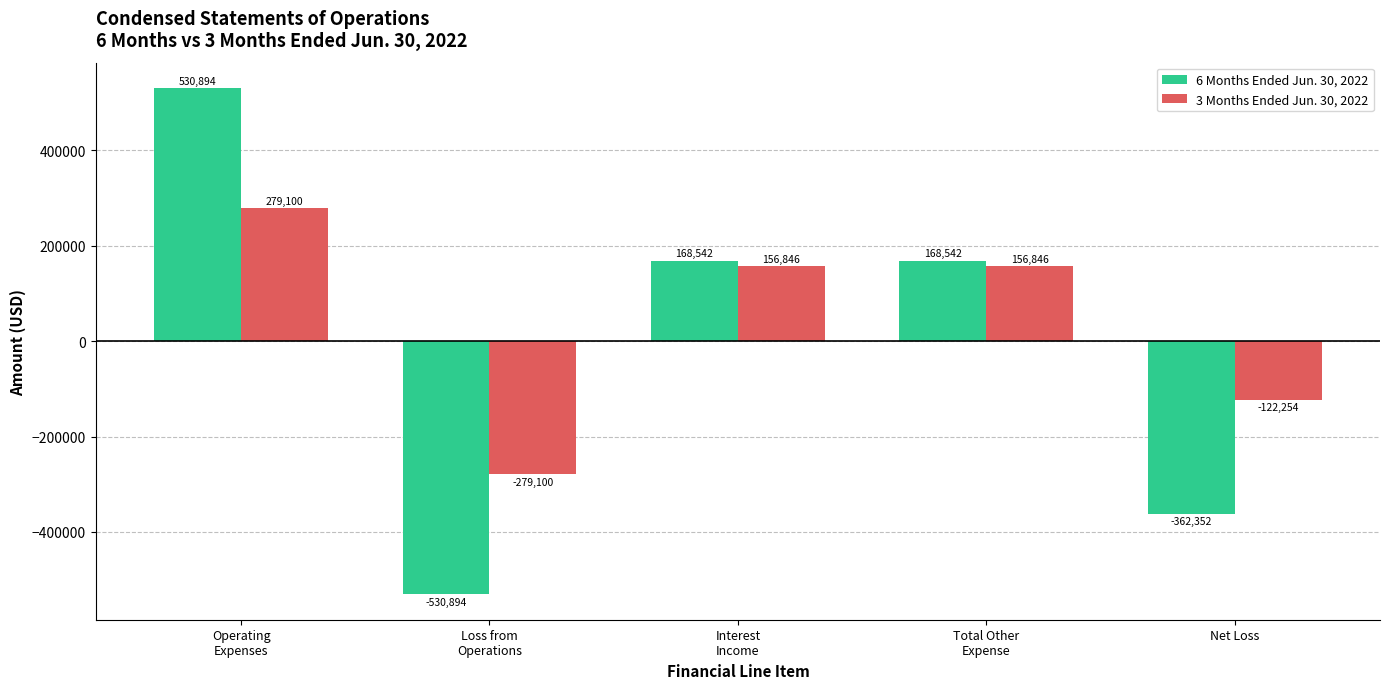

The 3 Months Ended Jun. 30, 2022 series shows 156846 at Total Other
Expense. True or false?

True